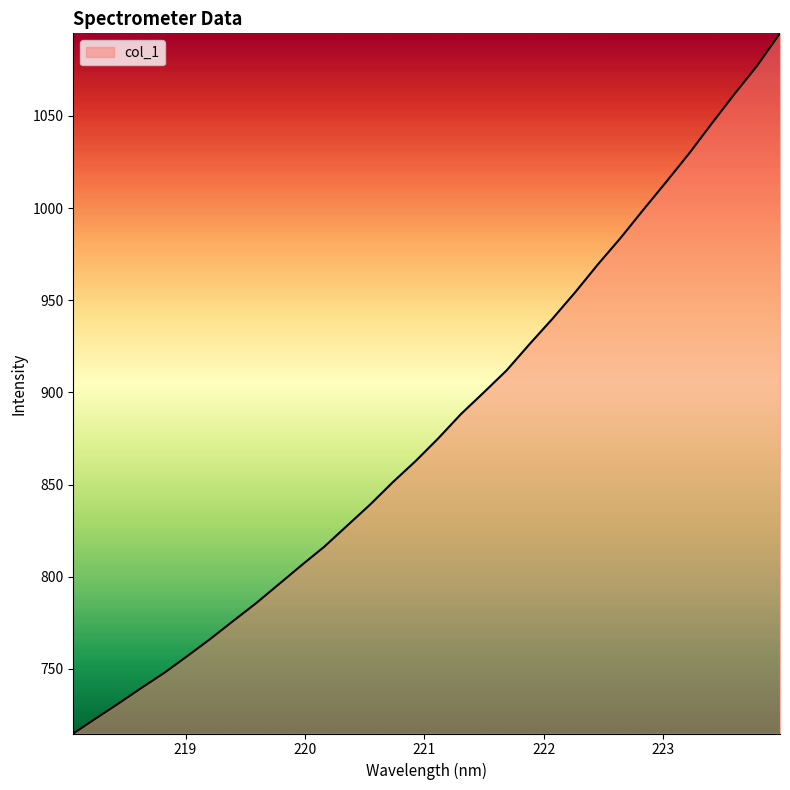

How many lines are shown in the chart?

1